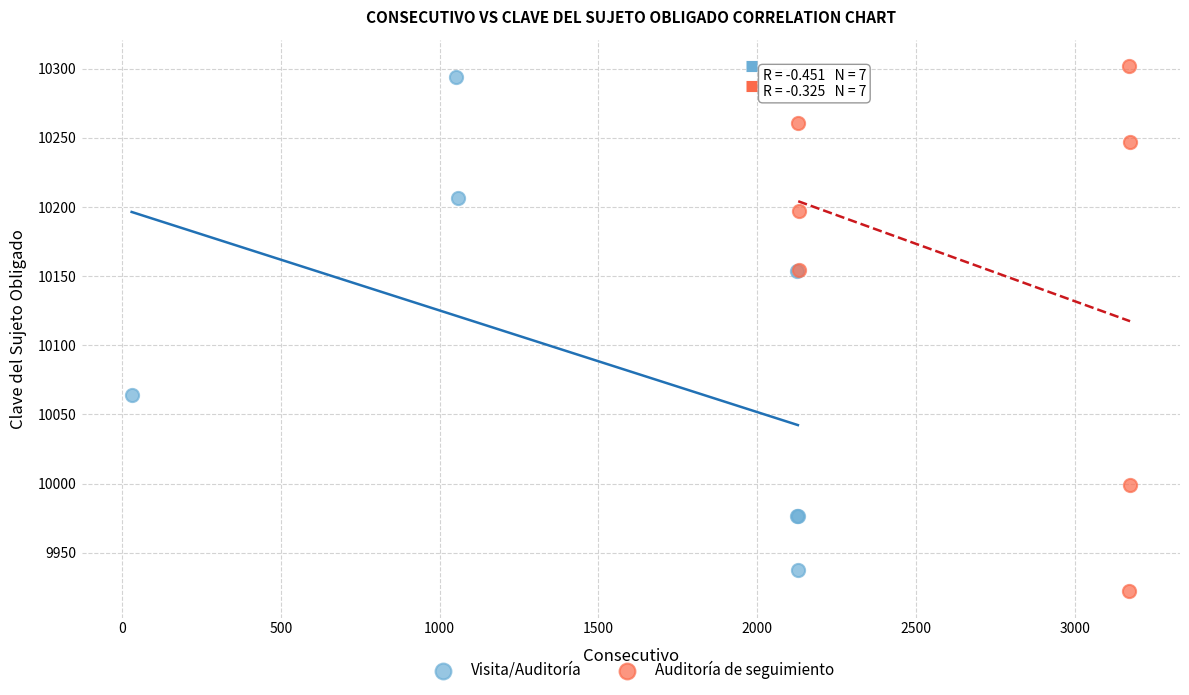

What are all the series names shown in the legend?

Visita/Auditoría, Auditoría de seguimiento